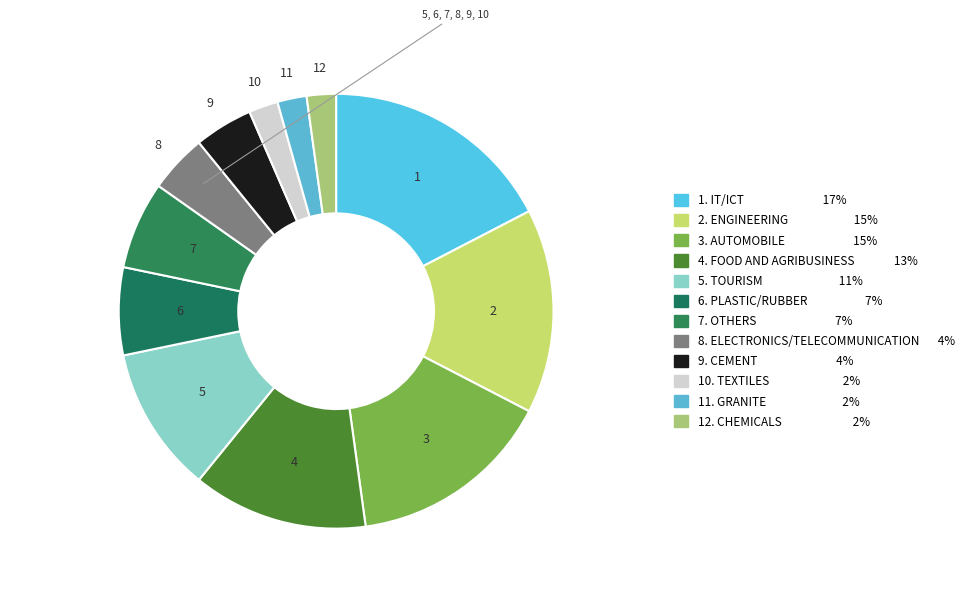

How many segments does this pie chart have?

12